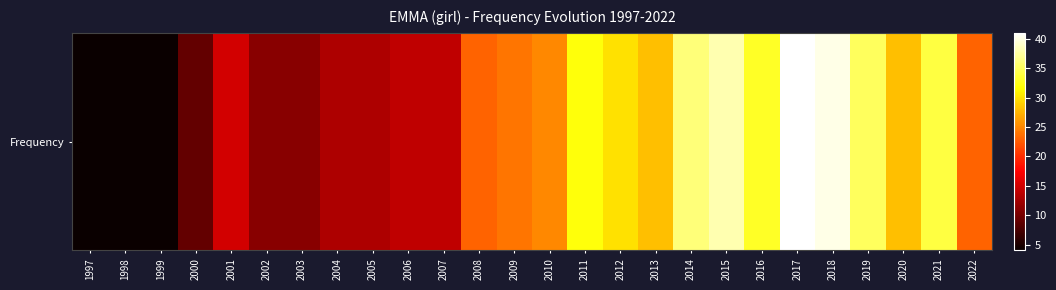

What is the ratio of the value at 2006 to the value at 2000?

1.6